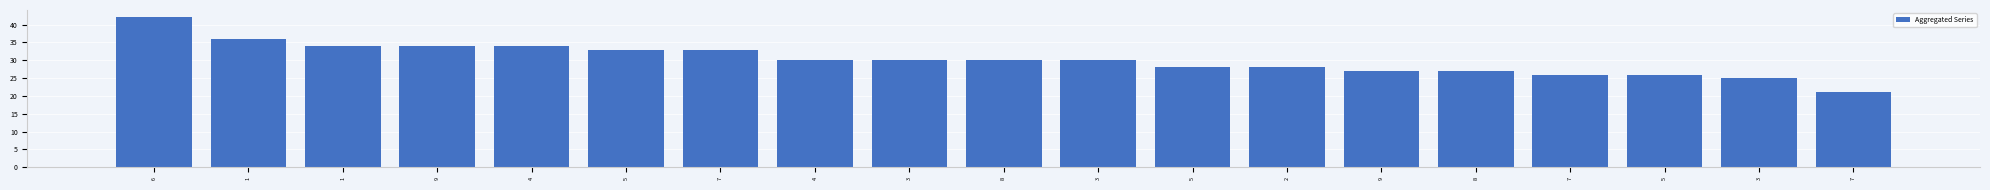

Where does the data first go above 30?

6